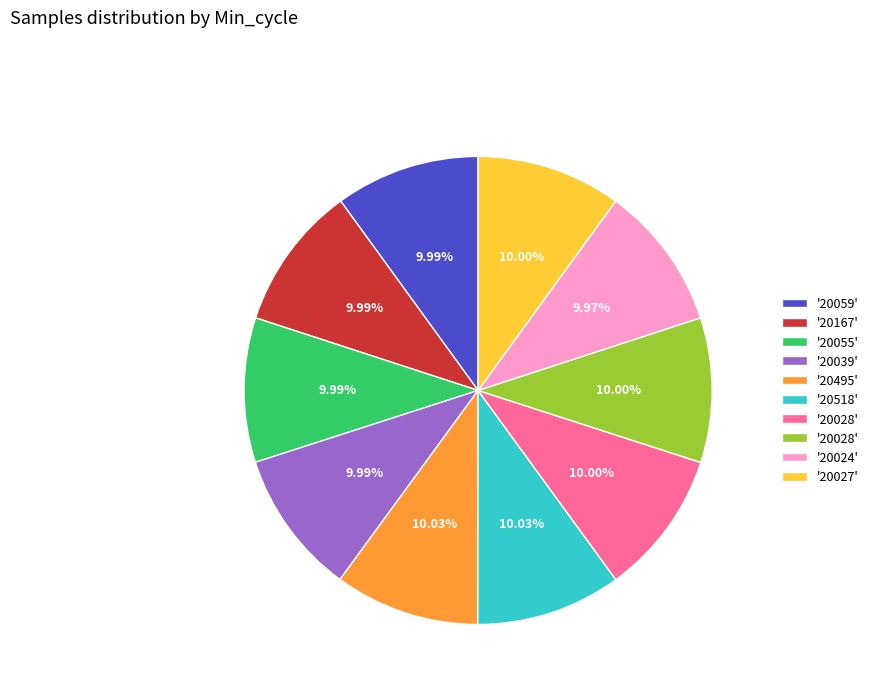

Is there a majority slice in this chart?

No